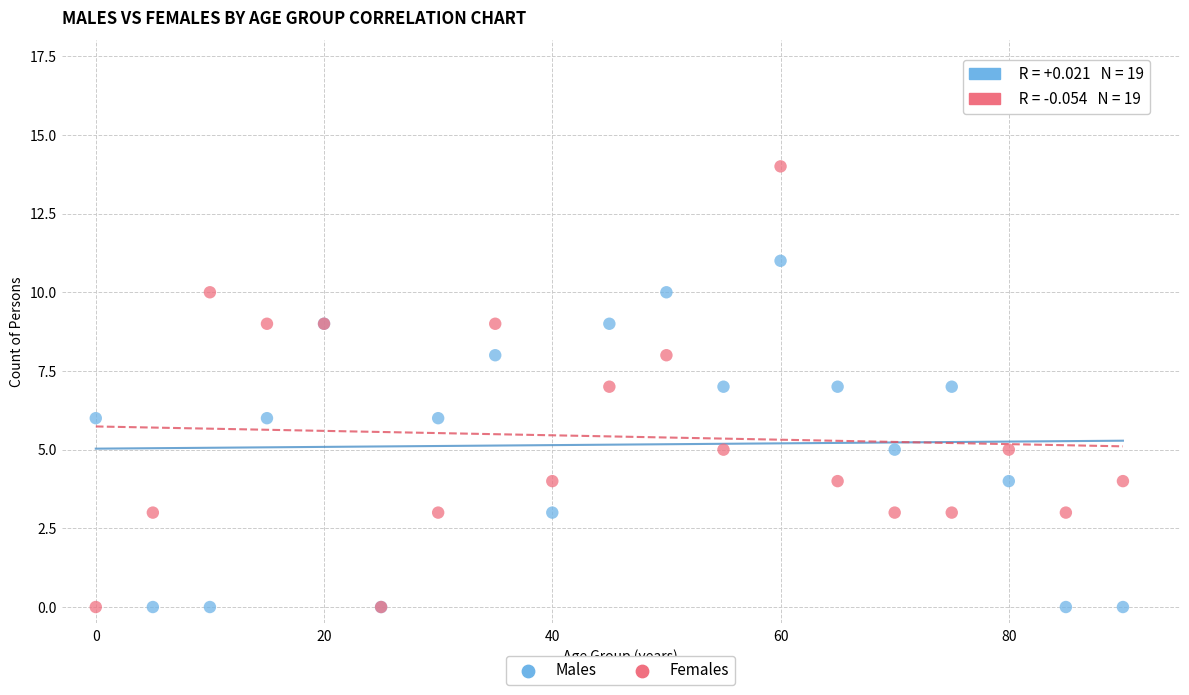

Which series contains the highest Y value?

Females